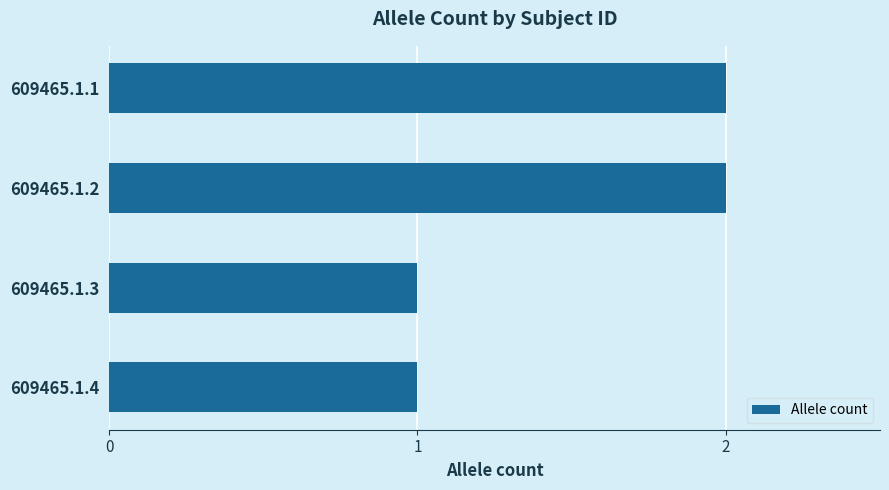

What is the value of the 4th bar from the top?

1